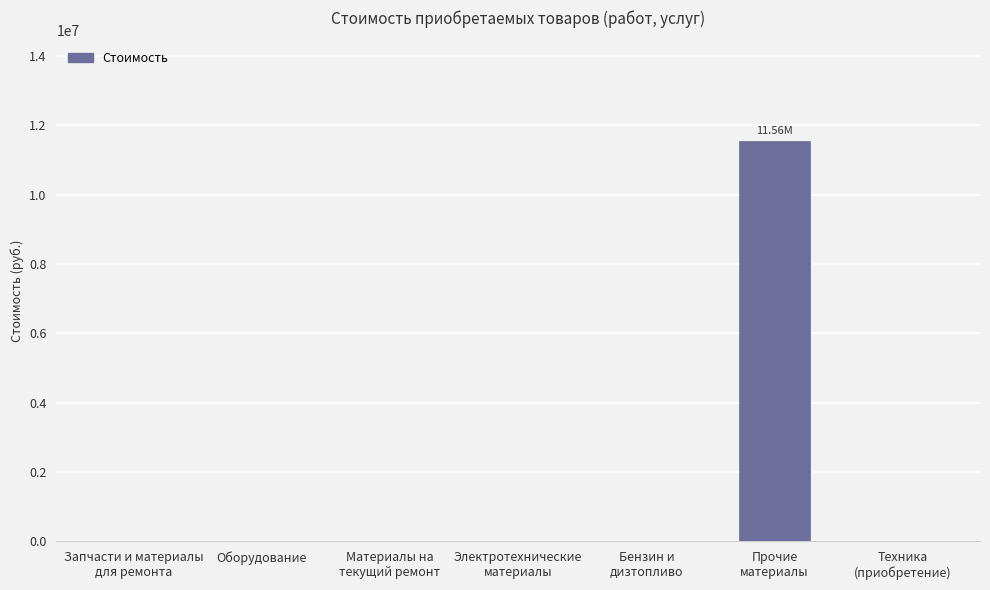

The value at Материалы на
текущий ремонт is 4378845.0. True or false?

False